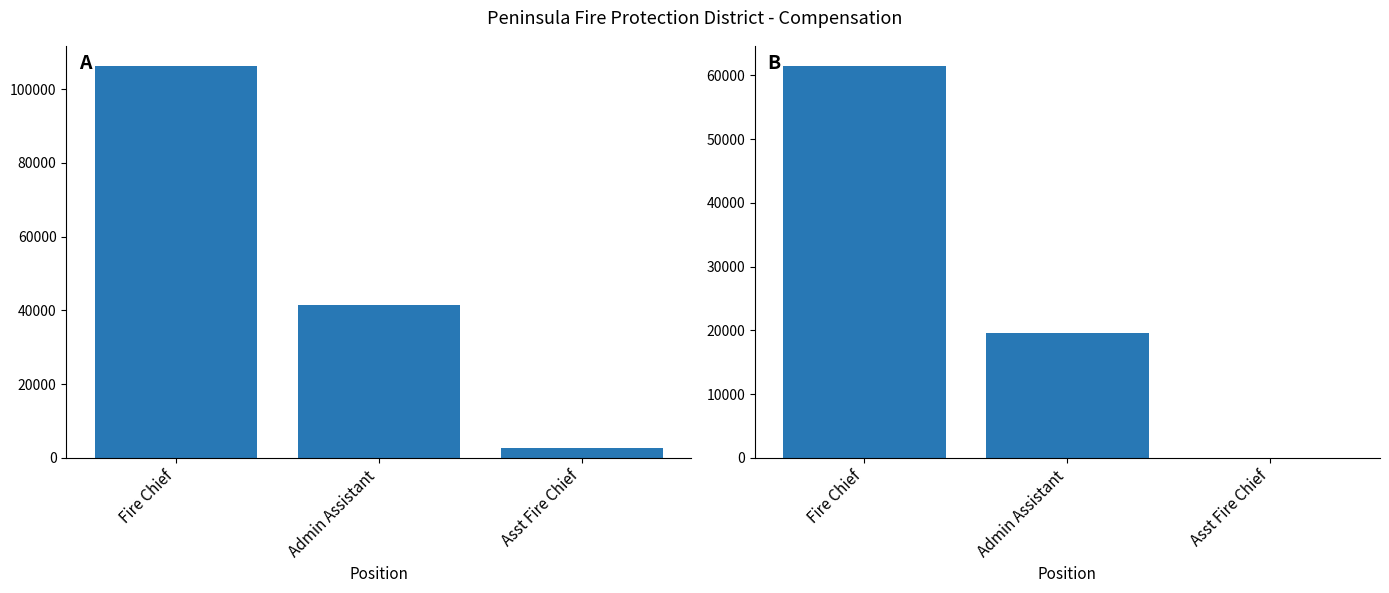

How many bars are there in total?

6